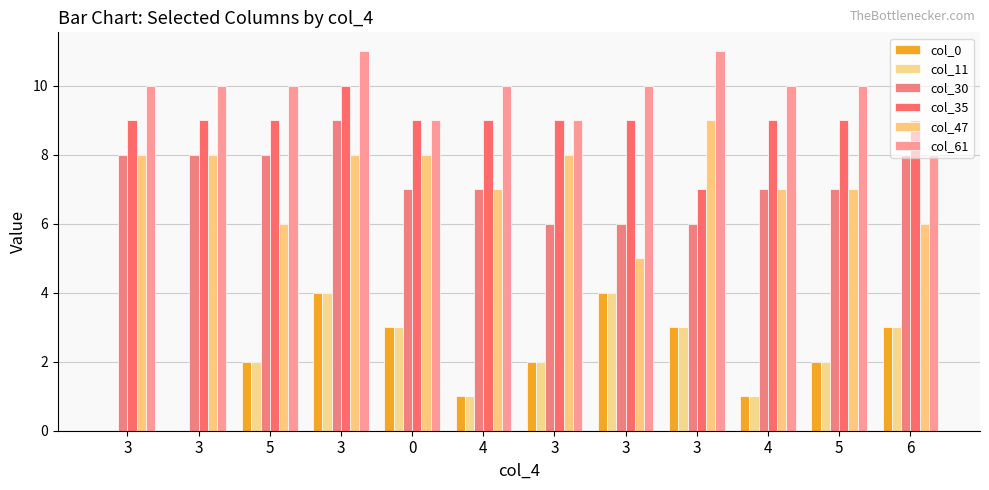

Which label corresponds to the largest value in the chart?

3